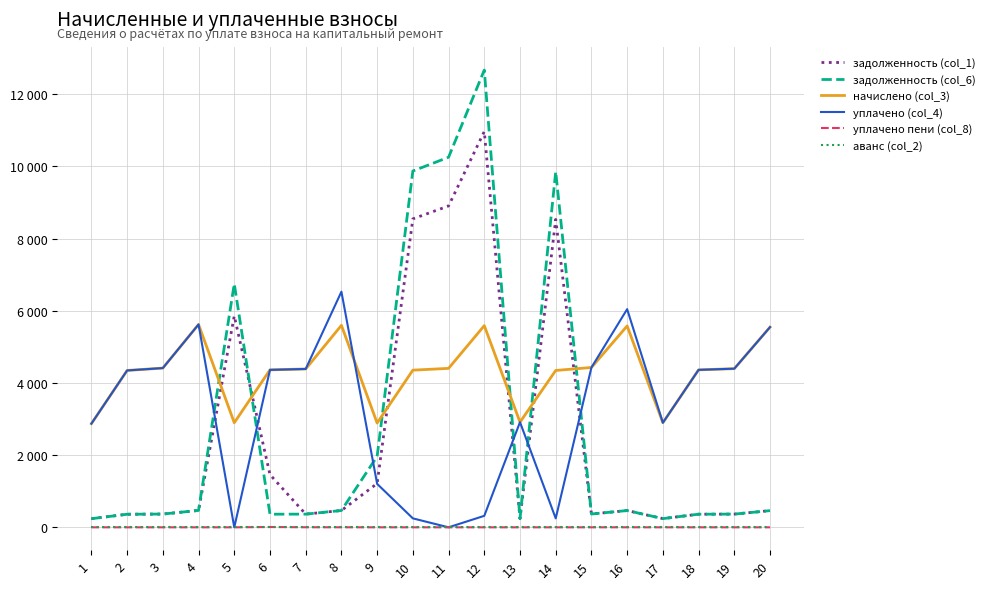

True or false: аванс (col_2) and начислено (col_3) intersect in this chart.

False